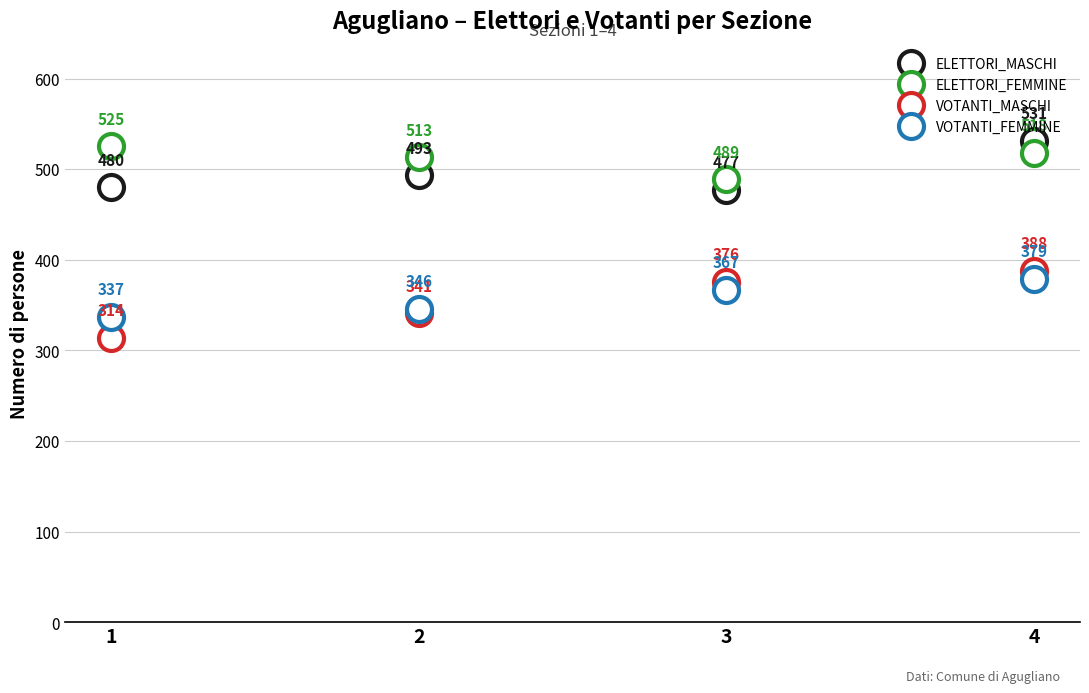

Is this an area chart (filled region under the line)?

No